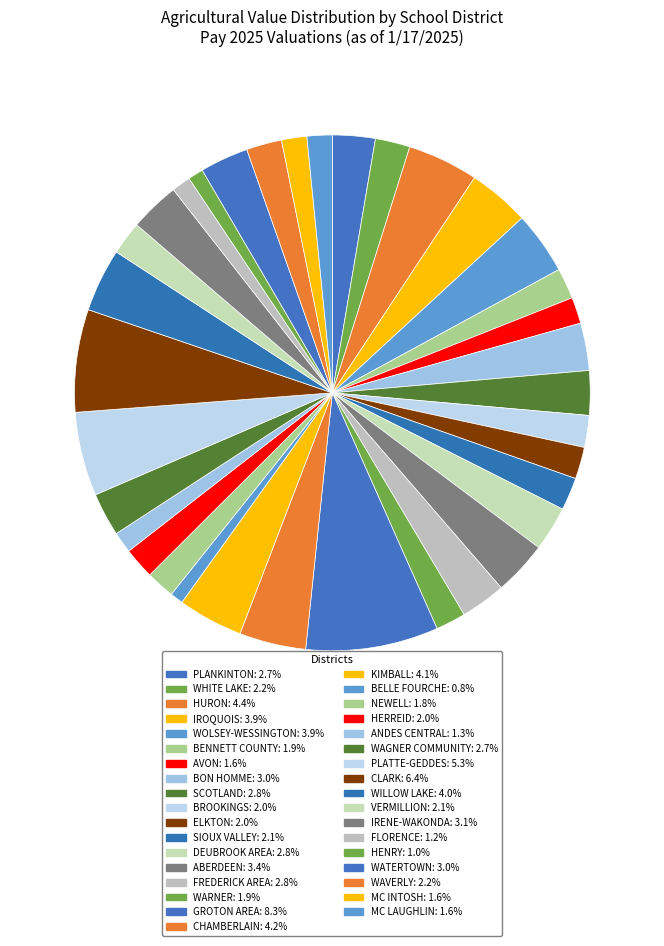

Which category has the smallest portion of the pie?

BELLE FOURCHE